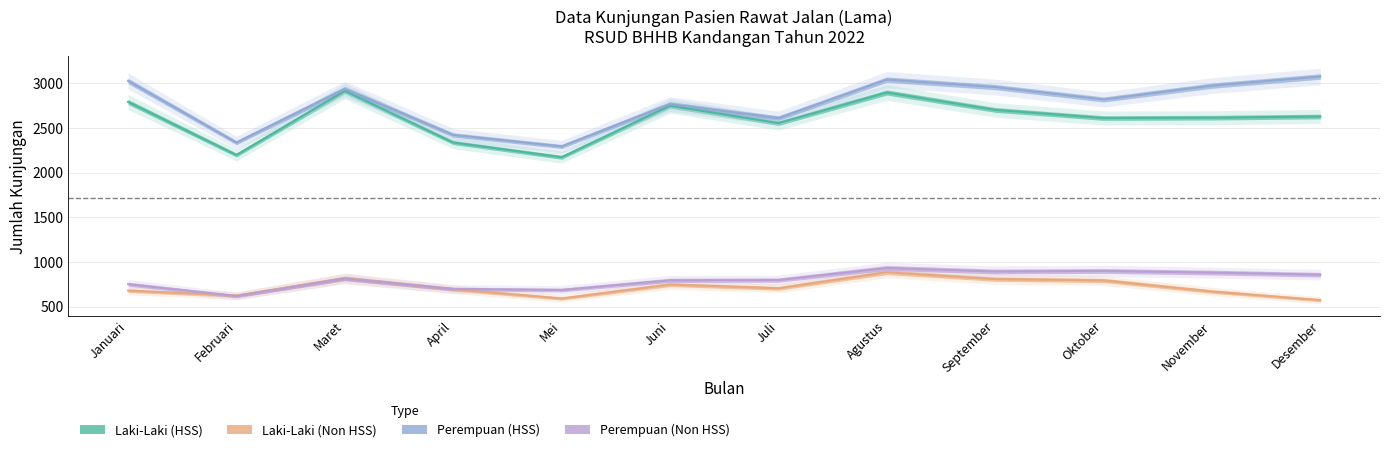

What is the maximum value for Perempuan (HSS)?

3076